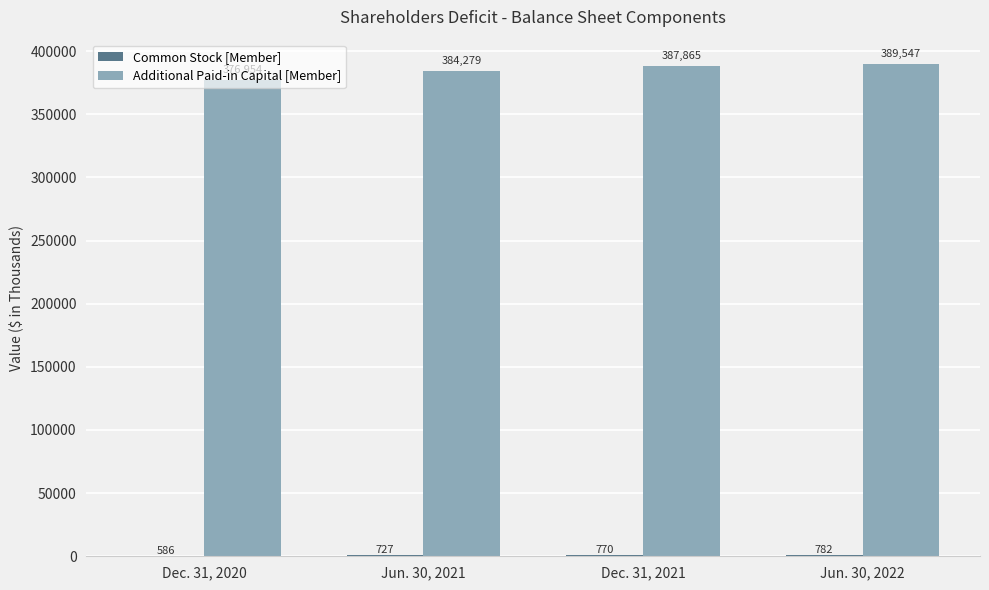

Where is Additional Paid-in Capital [Member] nearest to the value 383250?

Jun. 30, 2021